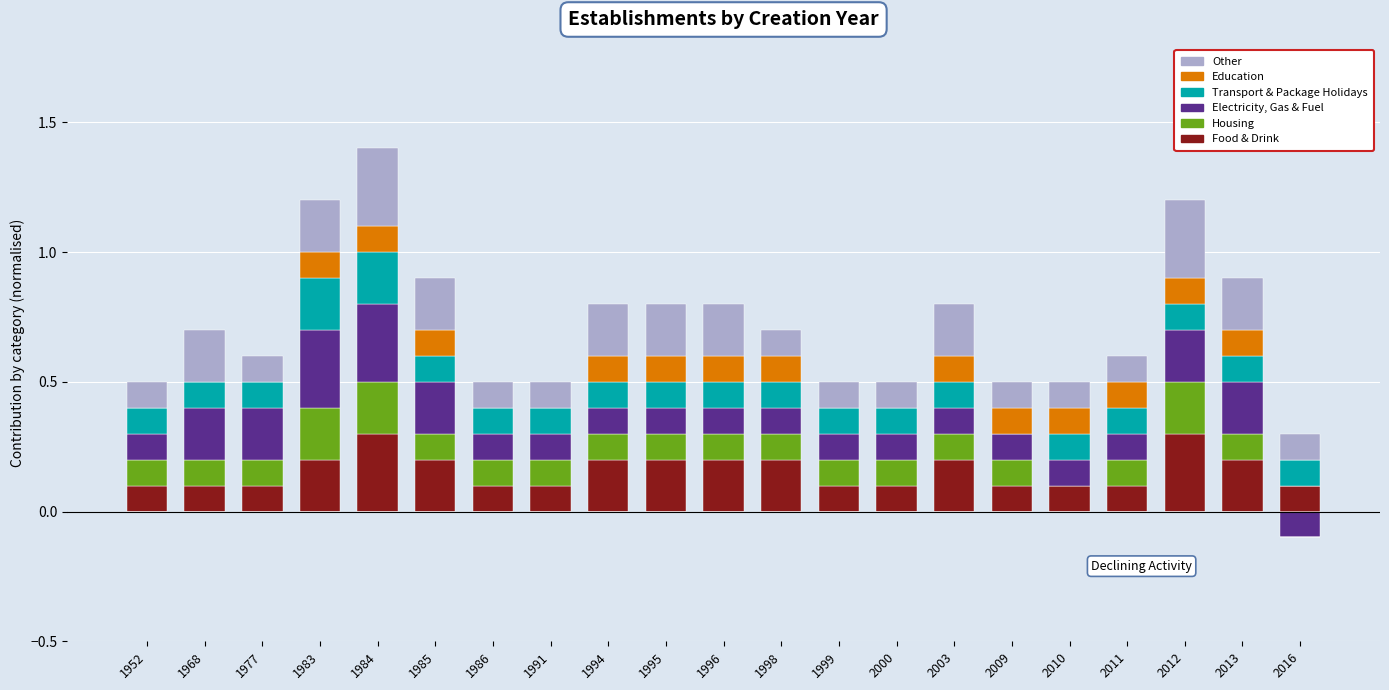

At 1991, list the series in order from largest to smallest.

Electricity, Gas & Fuel, Food & Drink, Housing, Transport & Package Holidays, Other, Education